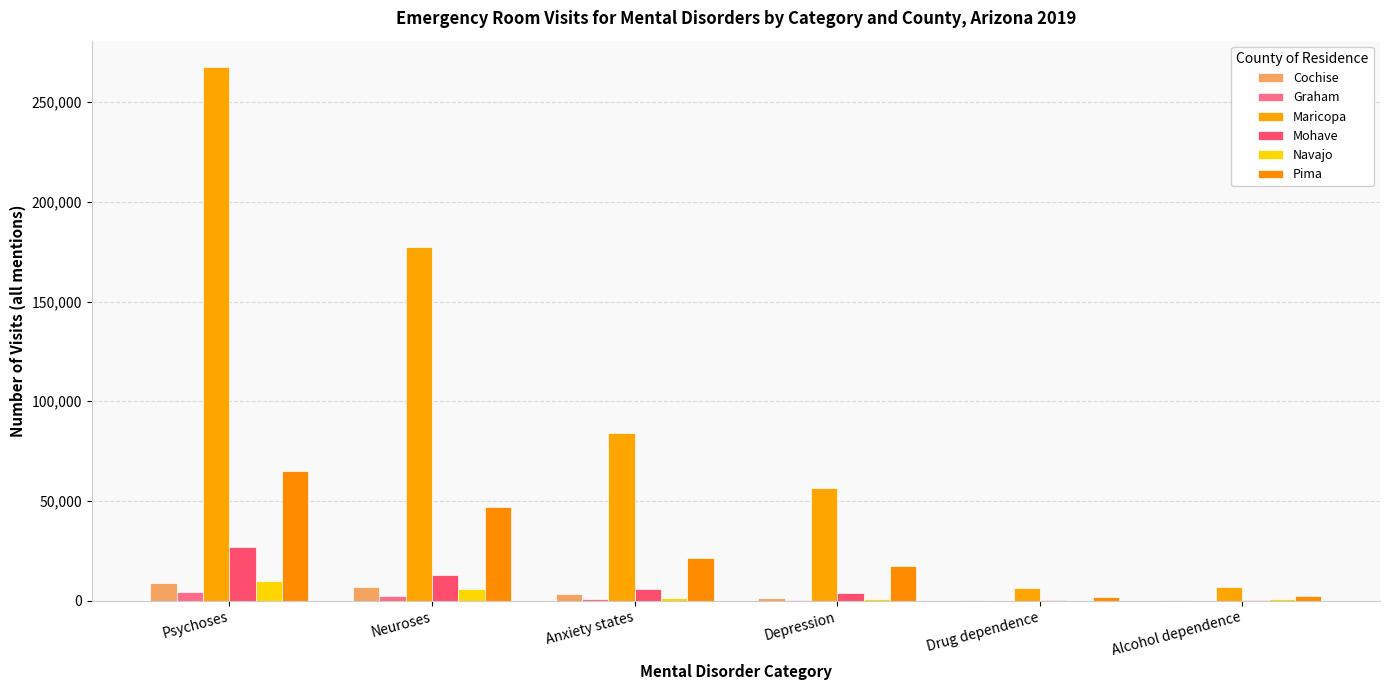

How many series are shown in this chart?

6